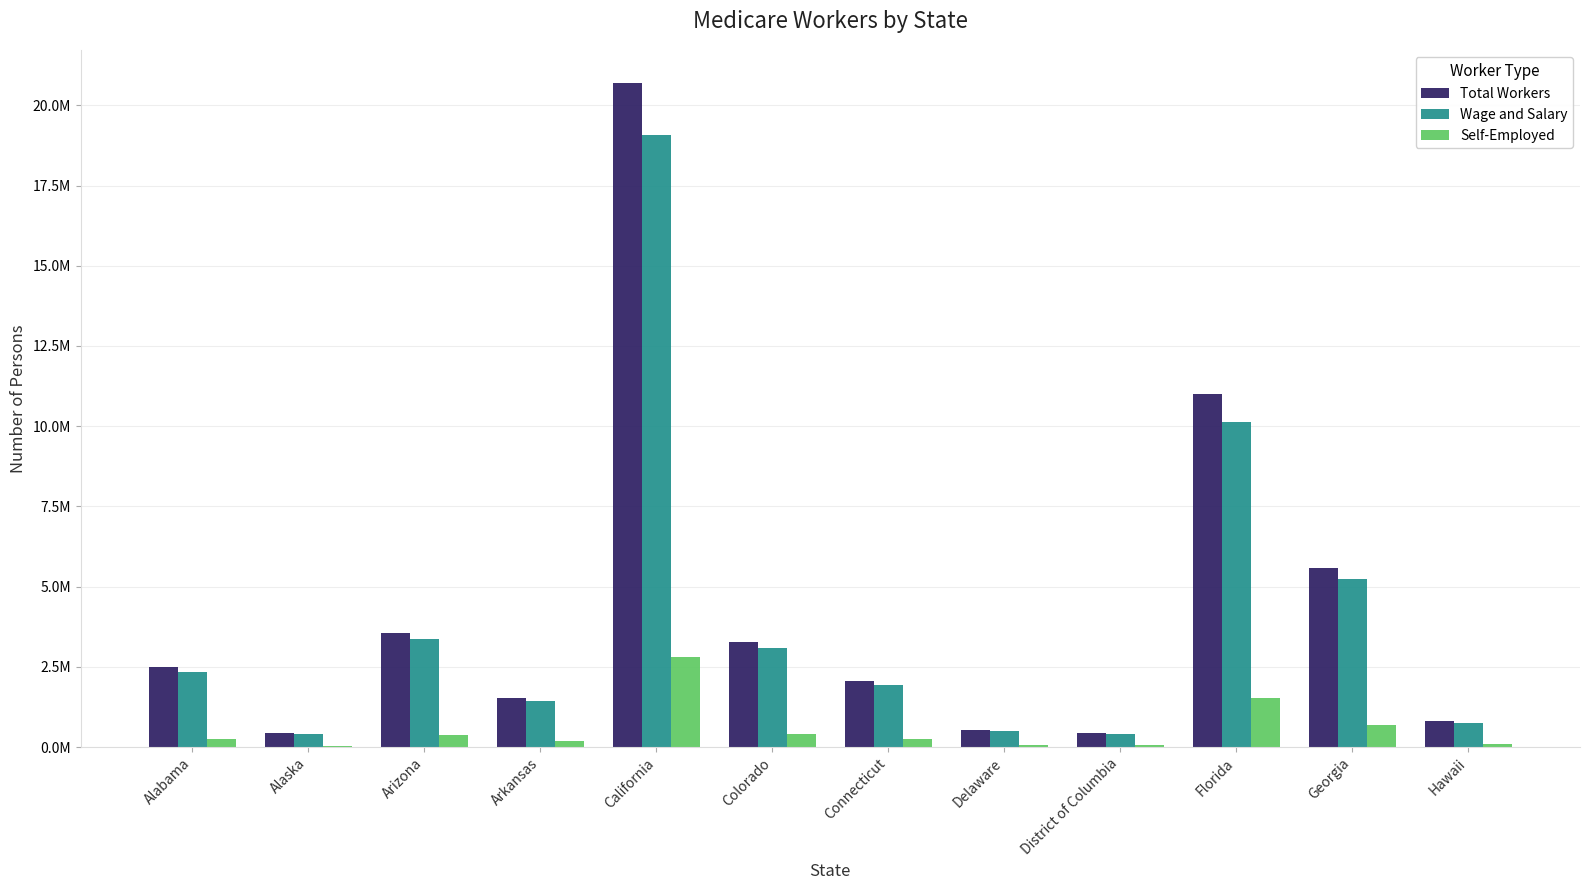

Are the bars horizontal?

No